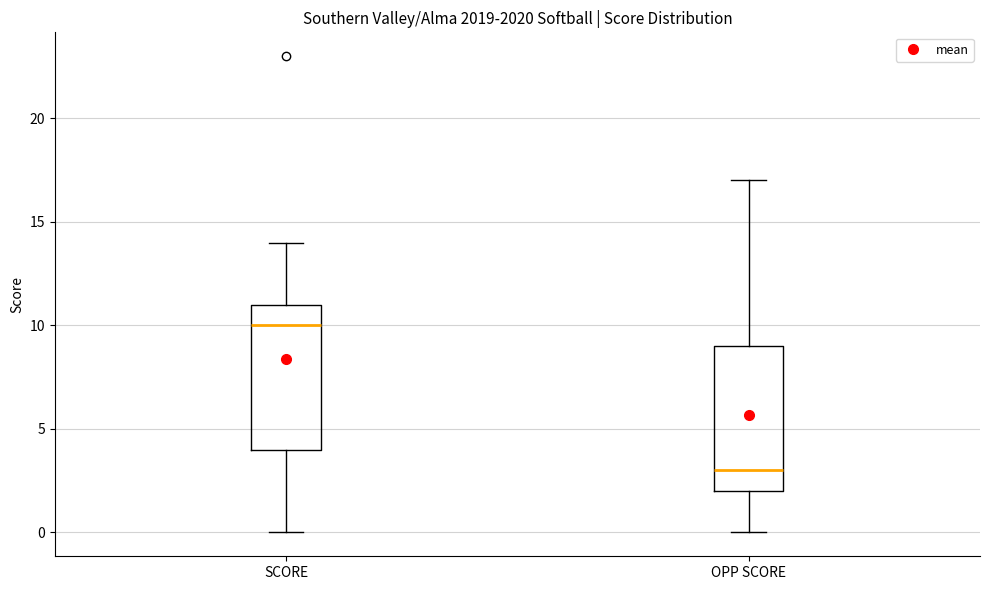

Reading left to right, transcribe this box plot: for each box, give where its median line is, the range the box spans, and where its two whiskers end, as read against the y-axis. The values are not printed on the chart, so give them approximately, as read against the axis.

SCORE: median 10, box 4 to 11, whiskers 0 to 14
OPP SCORE: median 3, box 2 to 9, whiskers 0 to 17